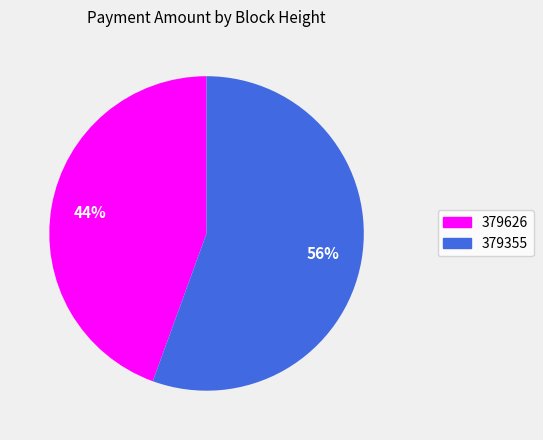

How many segments does this pie chart have?

2